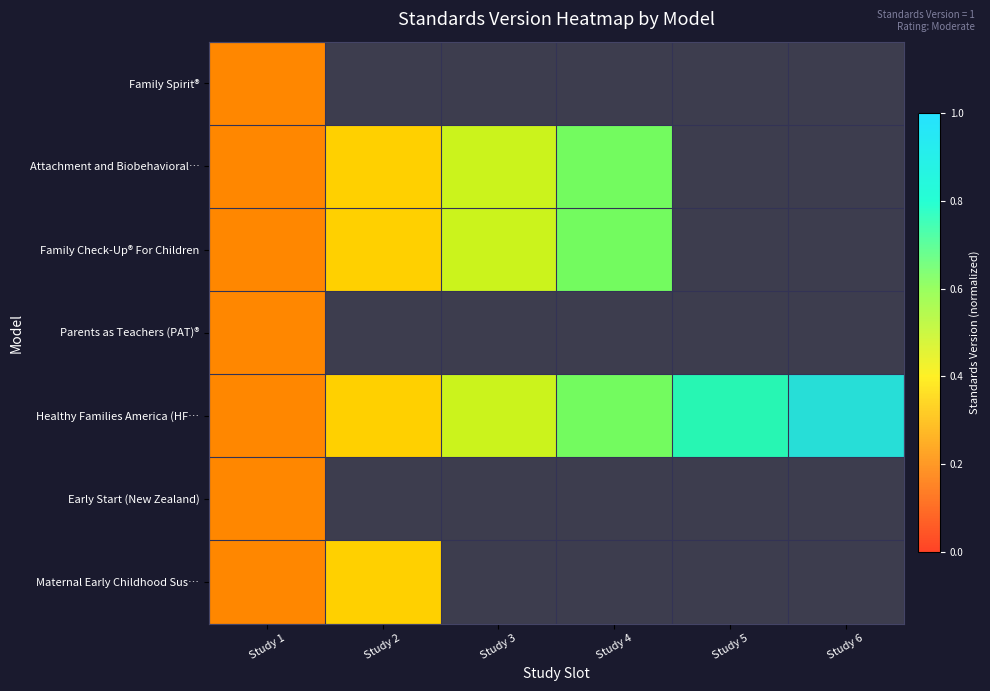

List the series in order of their peak value, lowest first.

Family Spirit®, Parents as Teachers (PAT)®, Early Start (New Zealand), Maternal Early Childhood Sus…, Attachment and Biobehavioral…, Family Check-Up® For Children, Healthy Families America (HF…